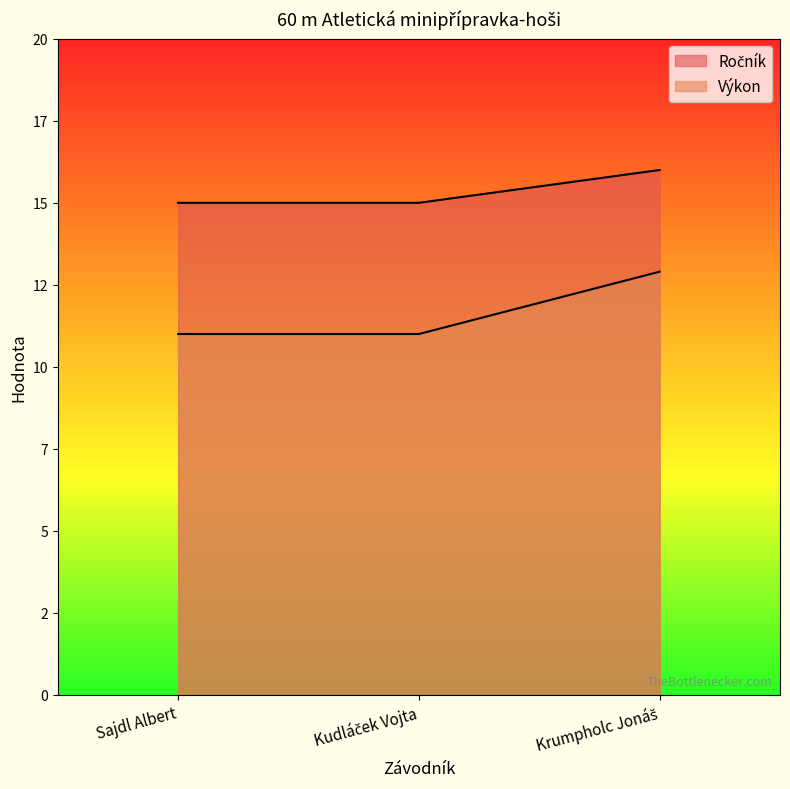

Which series has the largest total across all categories?

Ročník